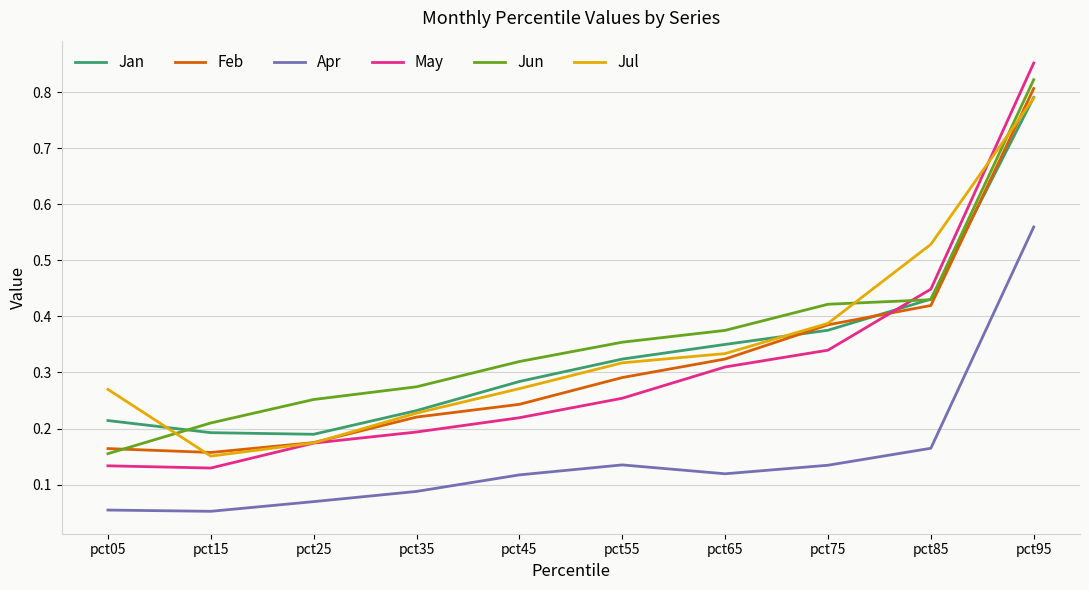

The value of Jul at pct45 is 0.5. True or false?

False